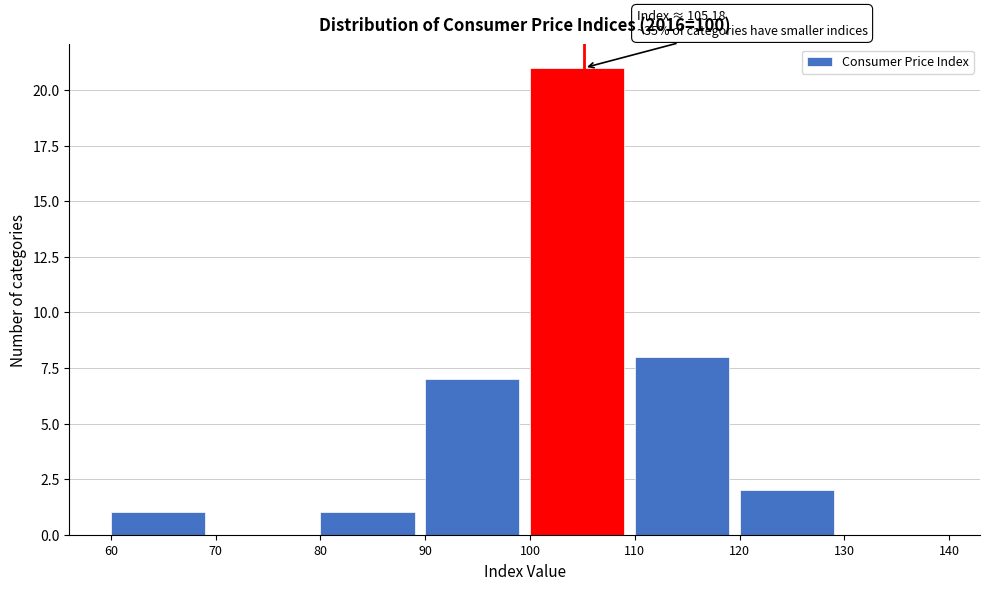

Which range on the x-axis has the tallest bar?

100 to 110